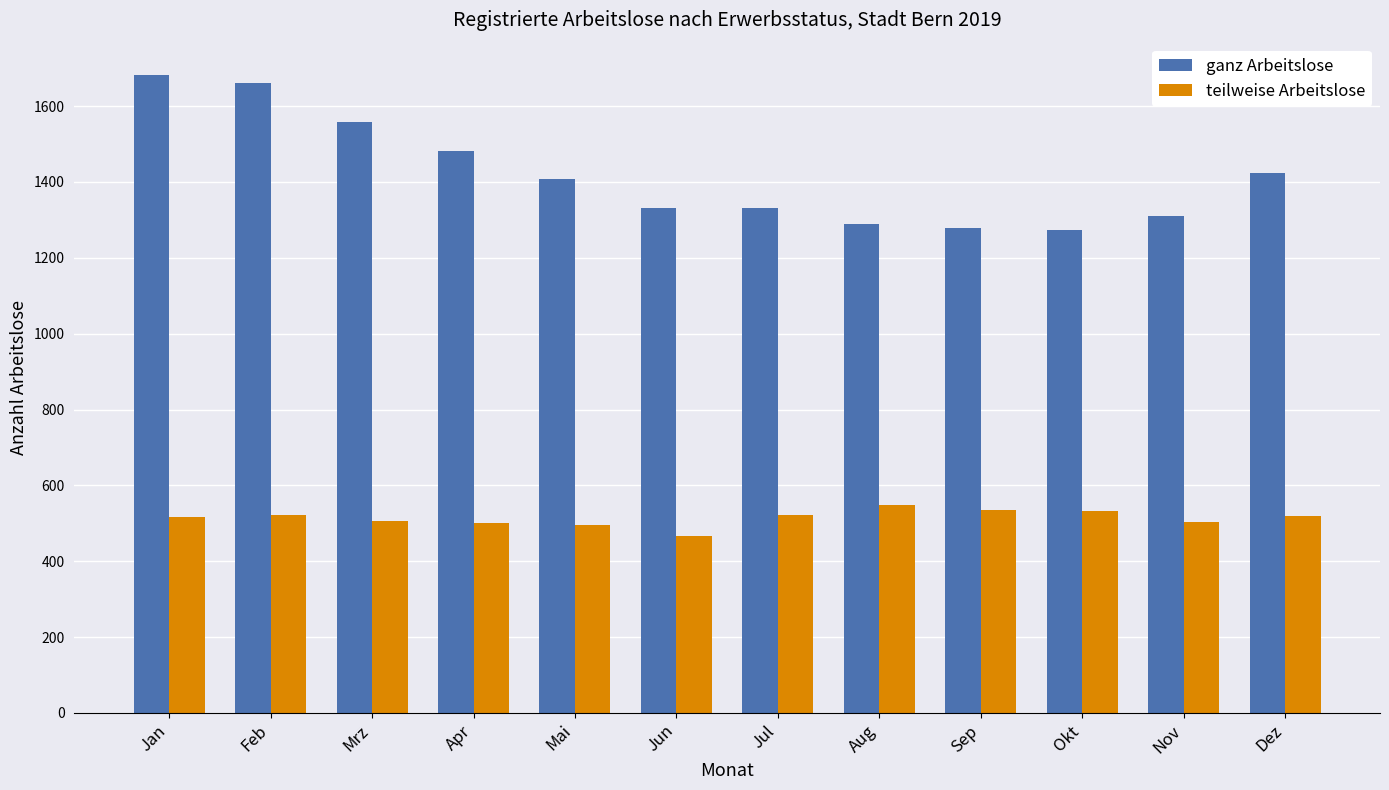

What position from the left is Sep?

9